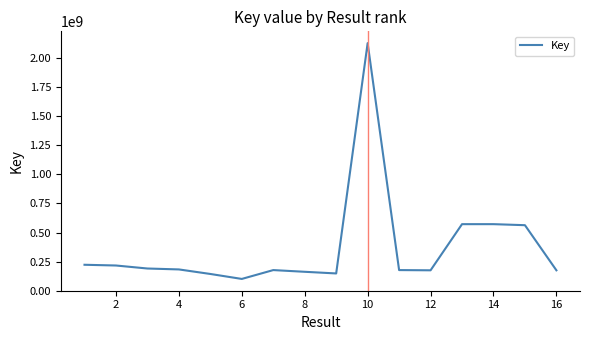

What is the difference between the maximum and minimum values?

2028224062